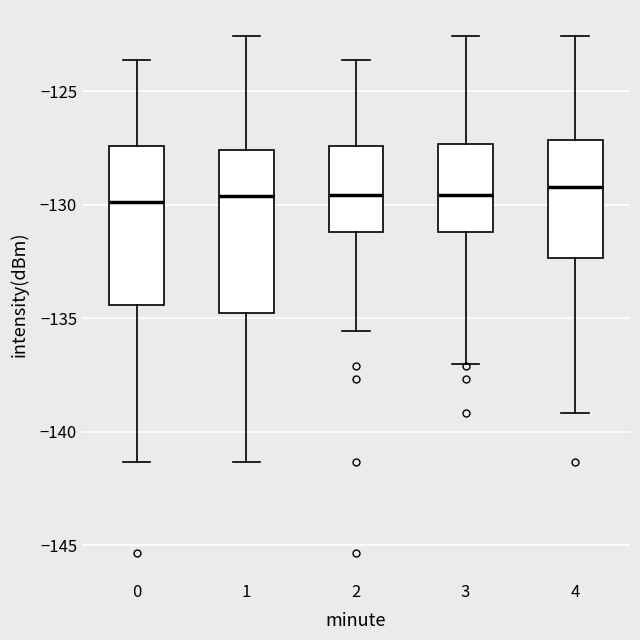

Reading left to right, transcribe this box plot: for each box, give where its median line is, the range the box spans, and where its two whiskers end, as read against the y-axis. The values are not printed on the chart, so give them approximately, as read against the axis.

0: median -130.0, box -134.5 to -127.5, whiskers -141.5 to -123.5
1: median -129.5, box -135.0 to -127.5, whiskers -141.5 to -122.5
2: median -129.5, box -131.0 to -127.5, whiskers -135.5 to -123.5
3: median -129.5, box -131.0 to -127.5, whiskers -137.0 to -122.5
4: median -129.0, box -132.5 to -127.0, whiskers -139.0 to -122.5